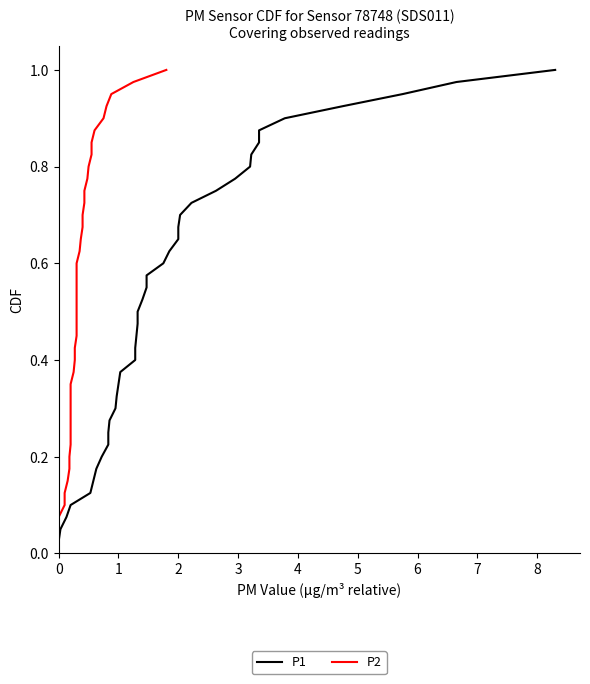

Reading right to left, what are all the values shown in this chart?

P1: 1.0	1.0	0.9	0.9	0.9	0.9	0.8	0.8	0.8	0.8	0.8	0.7	0.7	0.7	0.7	0.6	0.6	0.6	0.6	0.5	0.5	0.5	0.5	0.4	0.4	0.4	0.3	0.3	0.3	0.3	0.2	0.2	0.2	0.2	0.1	0.1	0.1	0.1	0.1	0.0
P2: 1.0	1.0	0.9	0.9	0.9	0.9	0.8	0.8	0.8	0.8	0.8	0.7	0.7	0.7	0.7	0.6	0.6	0.6	0.6	0.5	0.5	0.5	0.5	0.4	0.4	0.4	0.3	0.3	0.3	0.3	0.2	0.2	0.2	0.2	0.1	0.1	0.1	0.1	0.1	0.0